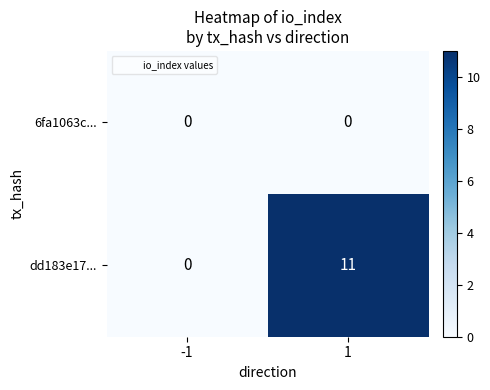

Between -1 and 1, which series saw the biggest shift?

dd183e17...